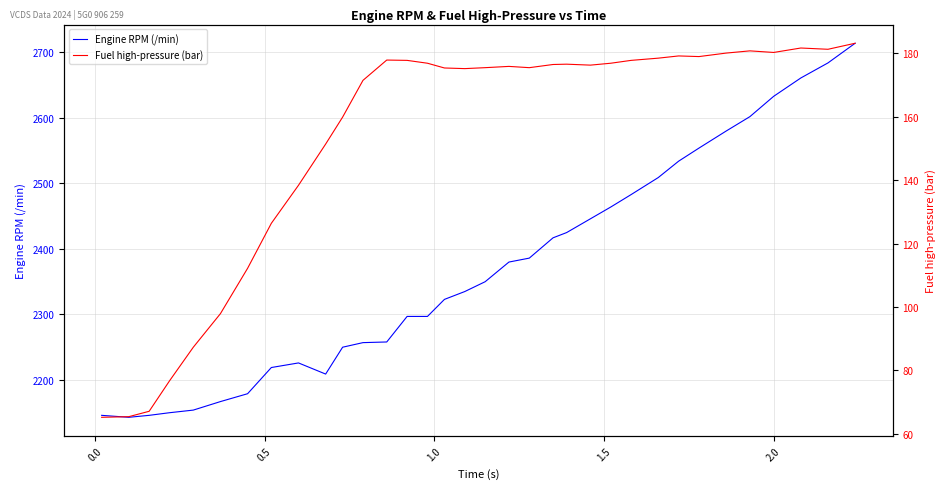

What are all the series names shown in the legend?

Engine RPM (/min), Fuel high-pressure (bar)